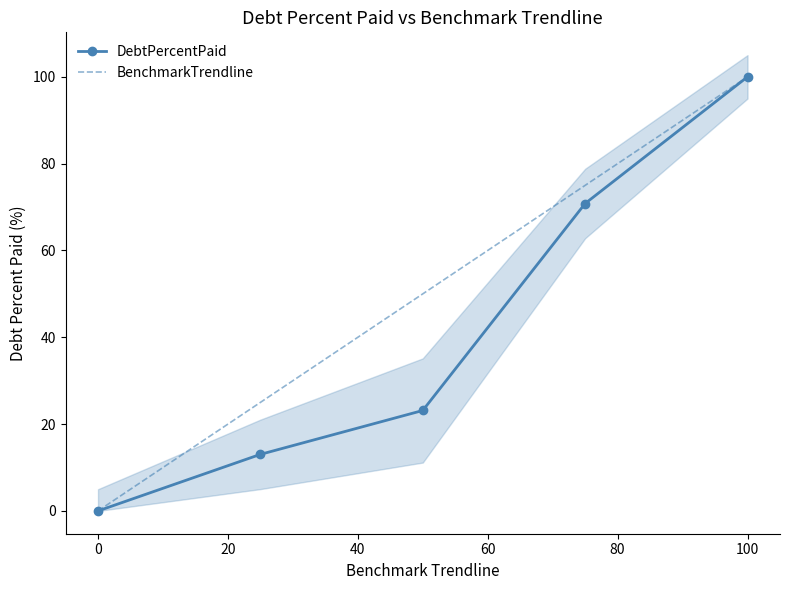

Rank the series by their average value, from lowest to highest.

DebtPercentPaid, BenchmarkTrendline